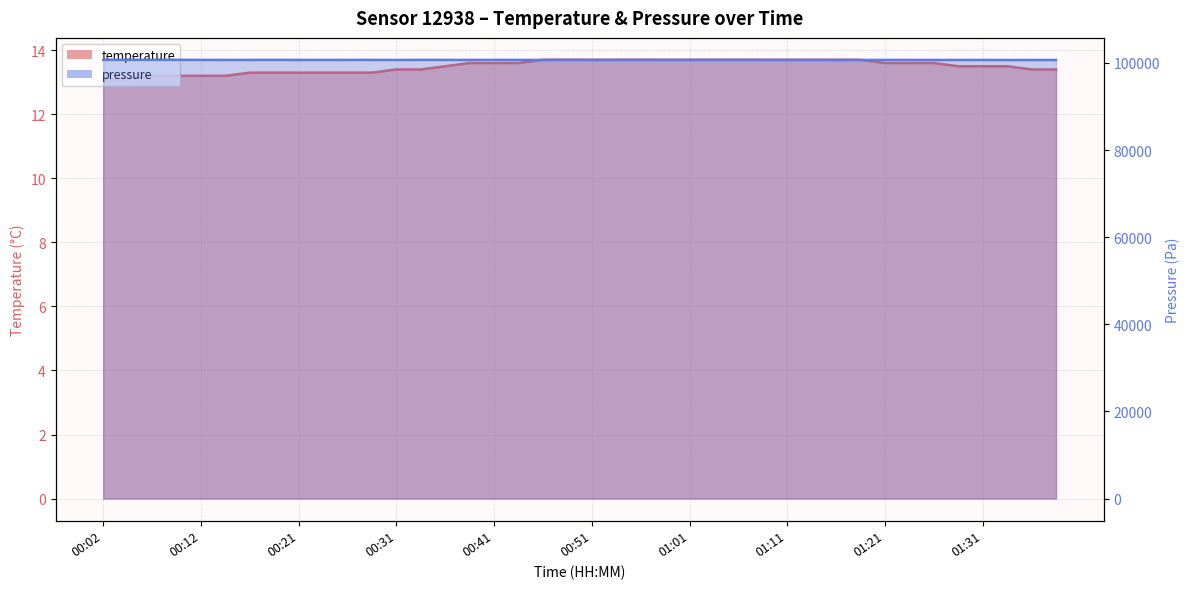

Which series has the largest range (max minus min)?

pressure